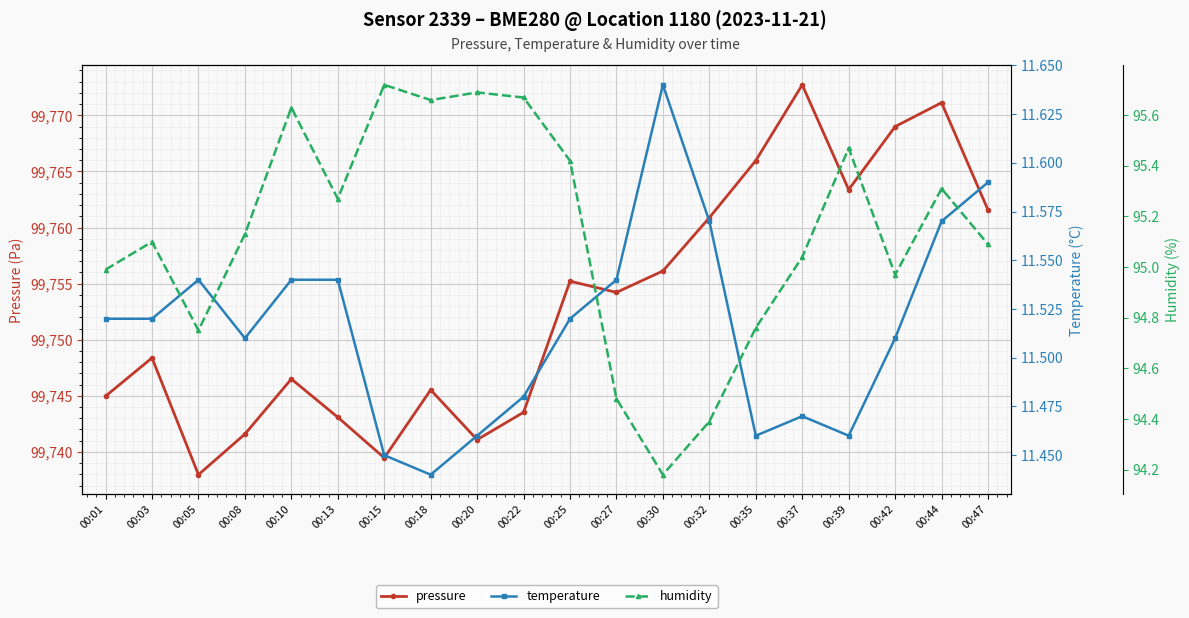

What are all the series names shown in the legend?

pressure, temperature, humidity